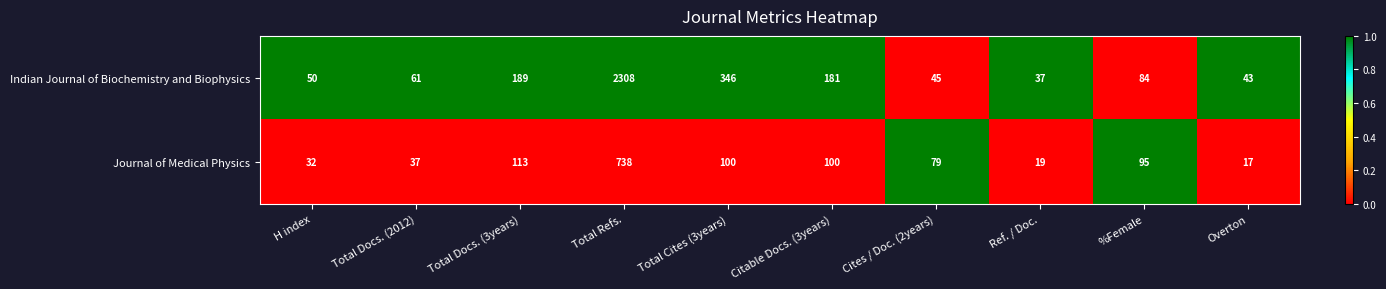

Reading left to right, what are all the values shown in this chart?

Indian Journal of Biochemistry and Biophysics: H index=50	Total Docs. (2012)=61	Total Docs. (3years)=189	Total Refs.=2308	Total Cites (3years)=346	Citable Docs. (3years)=181	Cites / Doc. (2years)=45	Ref. / Doc.=37	%Female=84	Overton=43
Journal of Medical Physics: H index=32	Total Docs. (2012)=37	Total Docs. (3years)=113	Total Refs.=738	Total Cites (3years)=100	Citable Docs. (3years)=100	Cites / Doc. (2years)=79	Ref. / Doc.=19	%Female=95	Overton=17